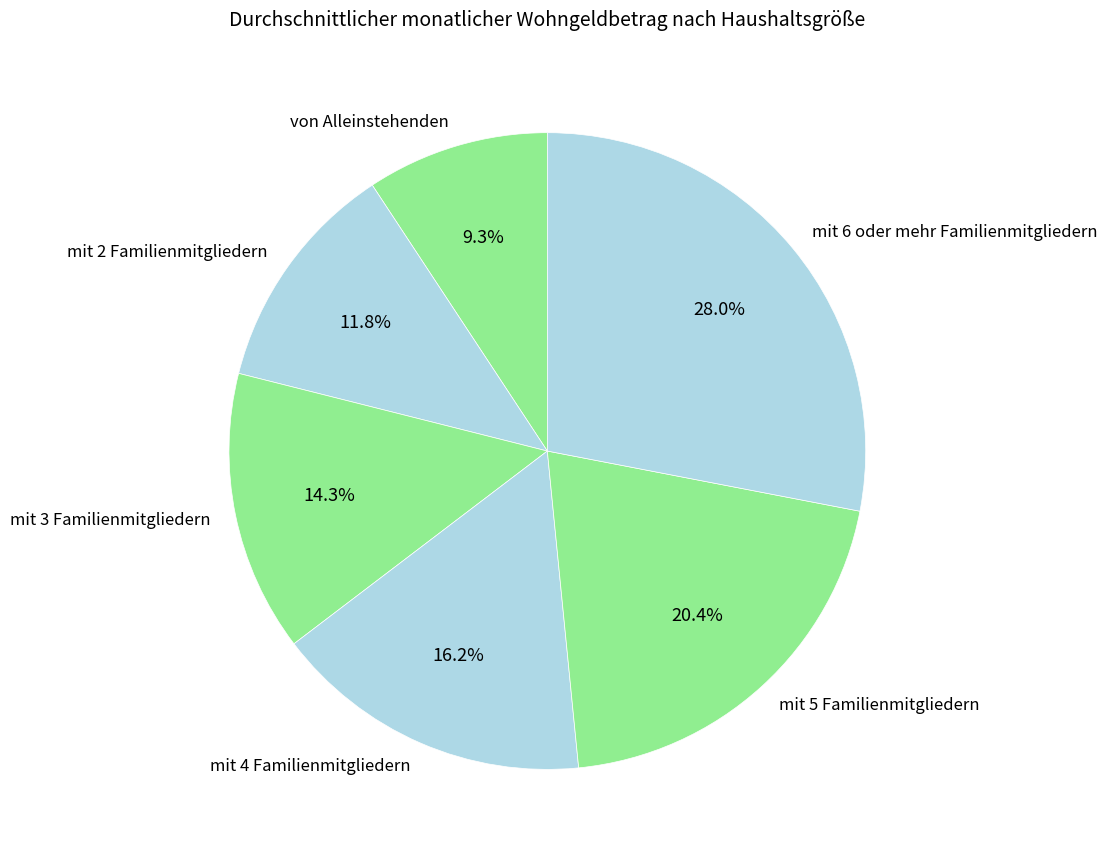

True or false: mit 6 oder mehr Familienmitgliedern accounts for 19% of the total.

False